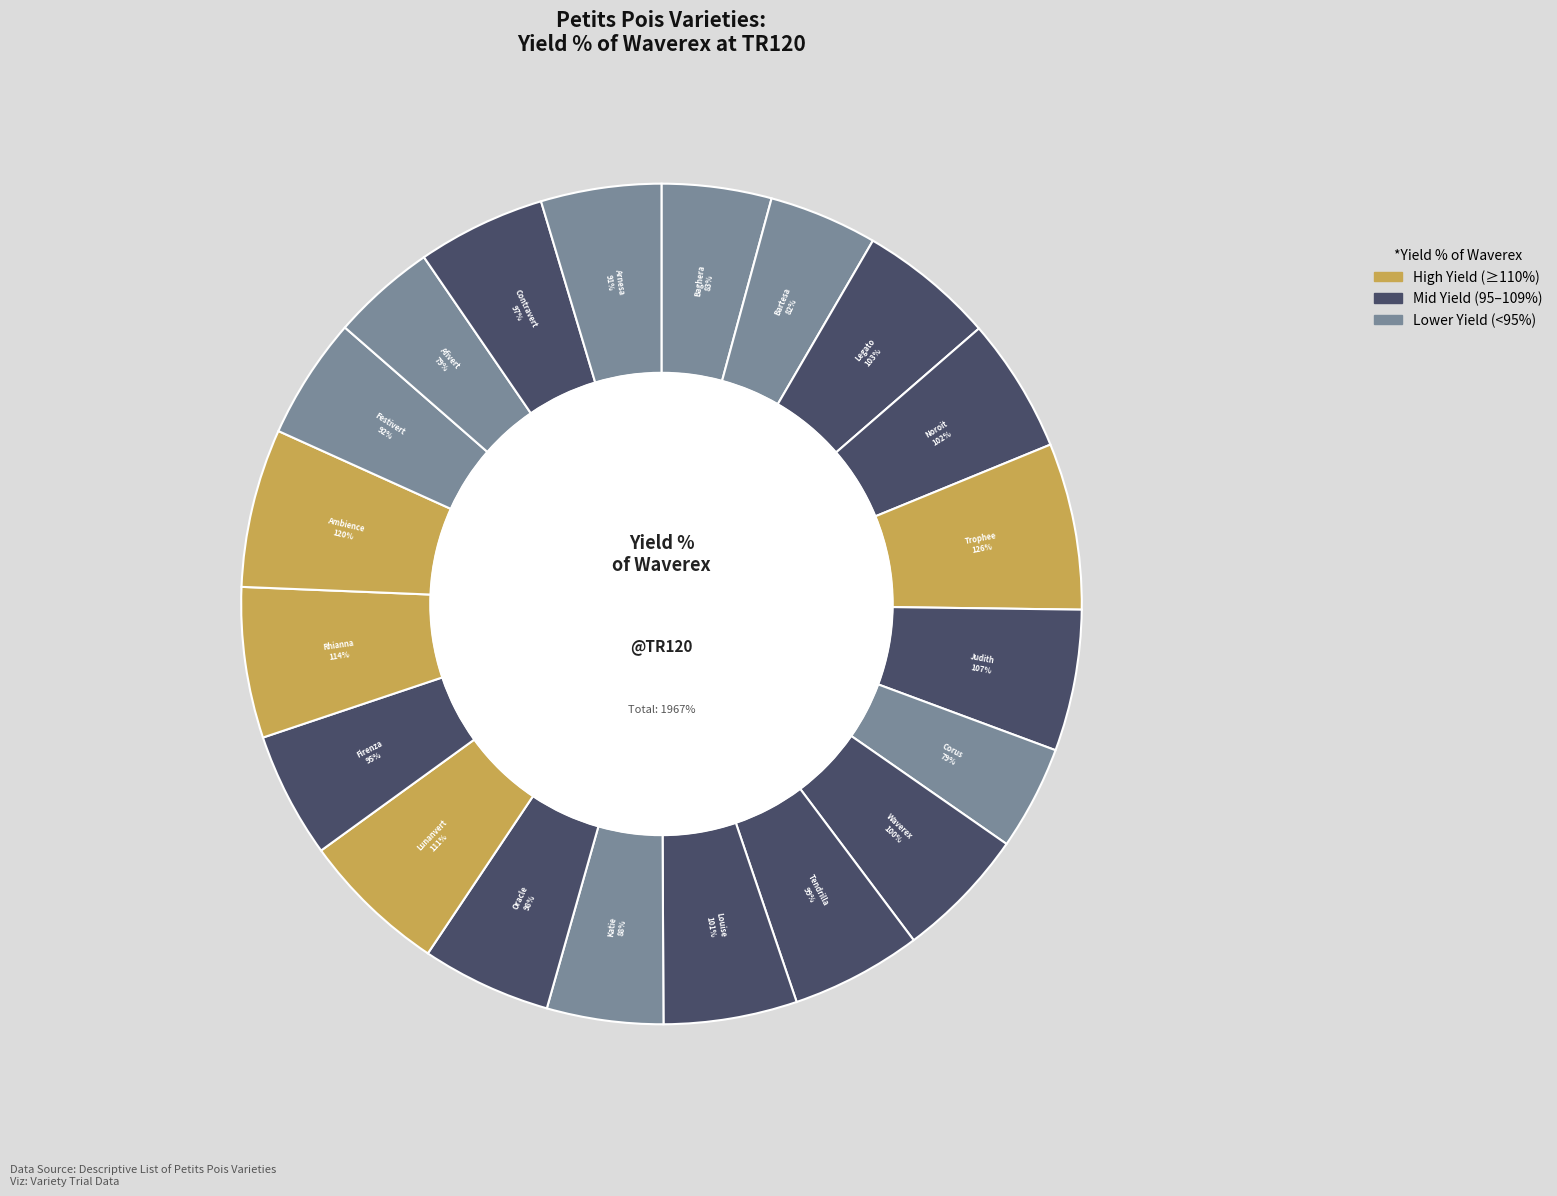

The Louise slice represents 5% of the pie. True or false?

True